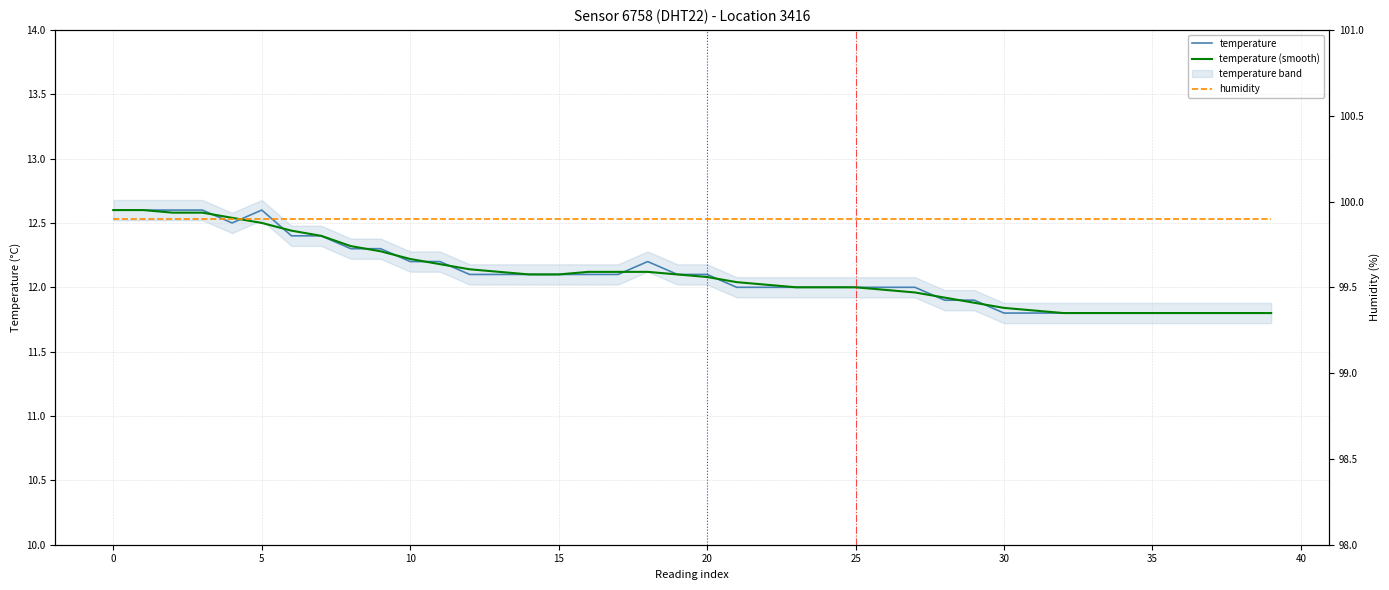

How many lines are shown in the chart?

3